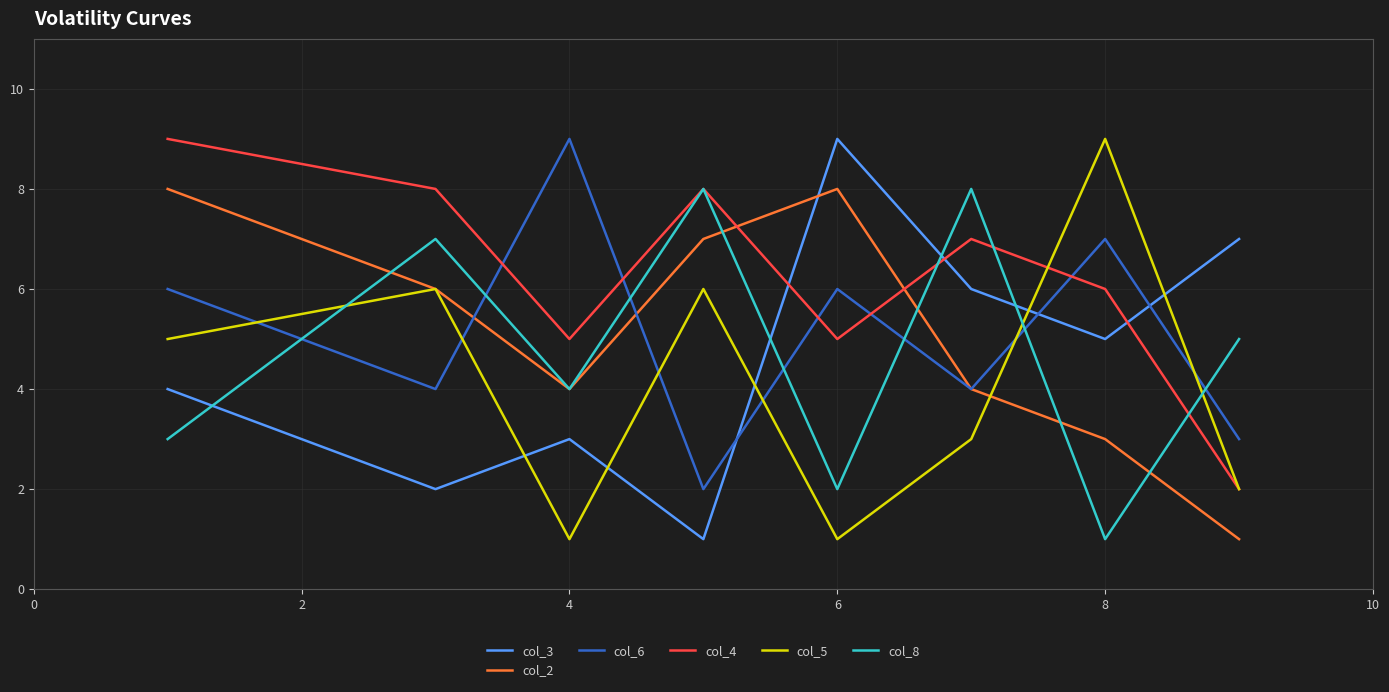

How many interior local peaks does the col_2 series have?

1